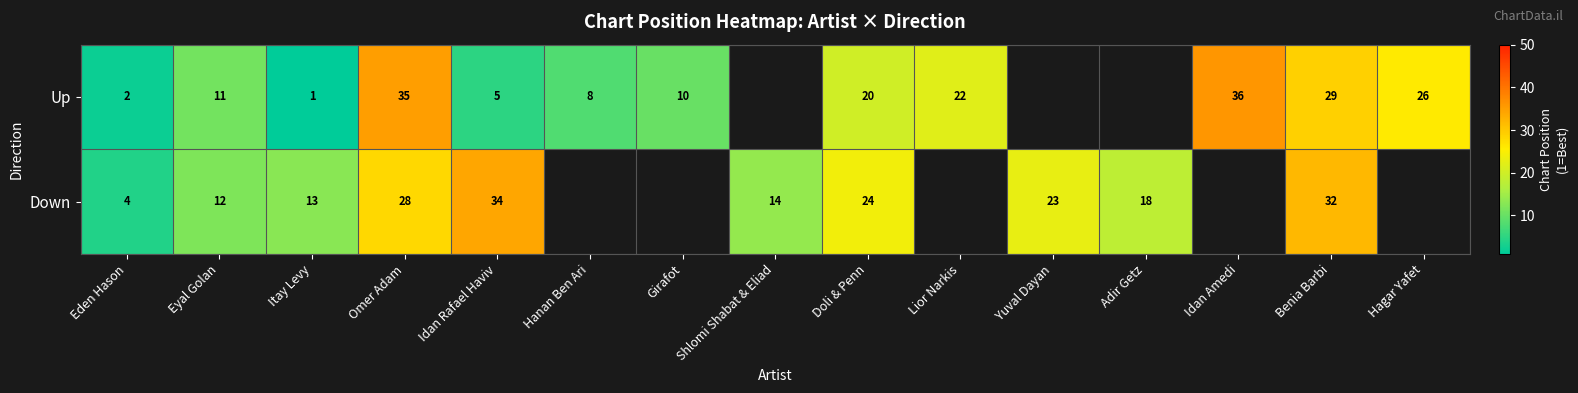

What is the total value across all series at Benia Barbi?

61